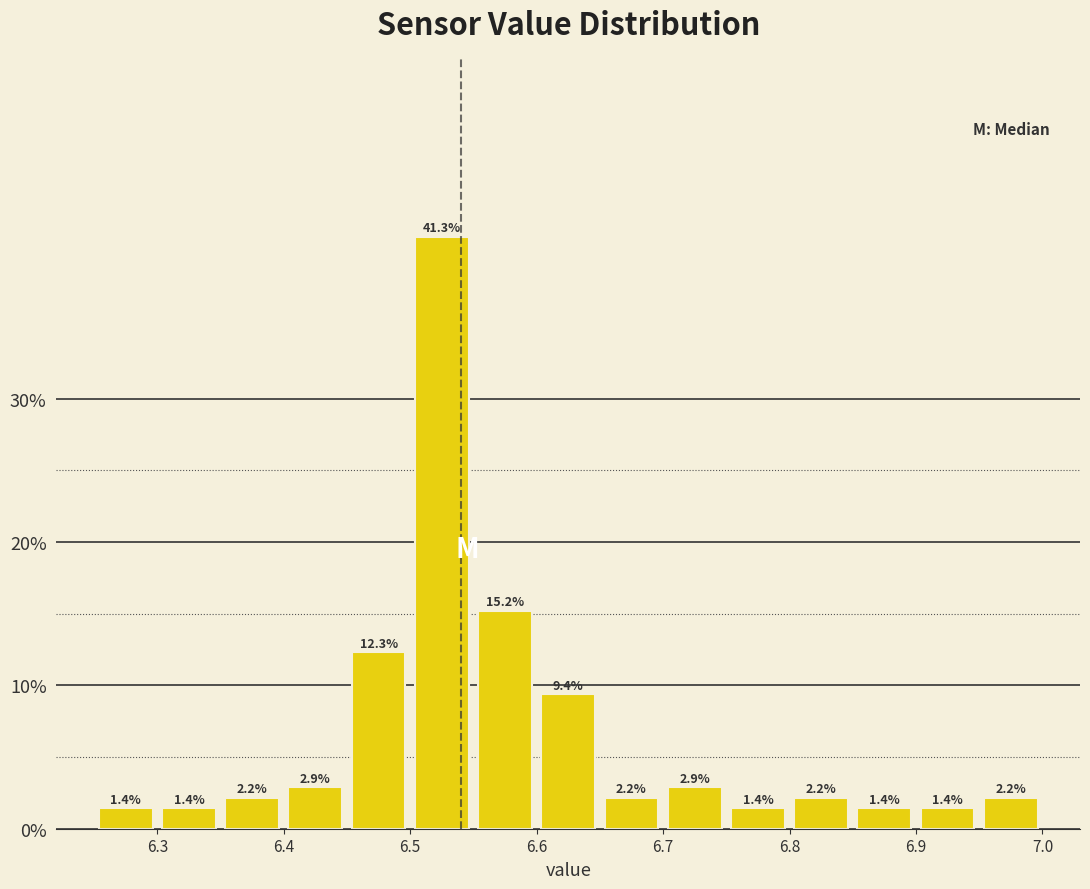

Over which range of the x-axis is the bar tallest?

6.50 to 6.55